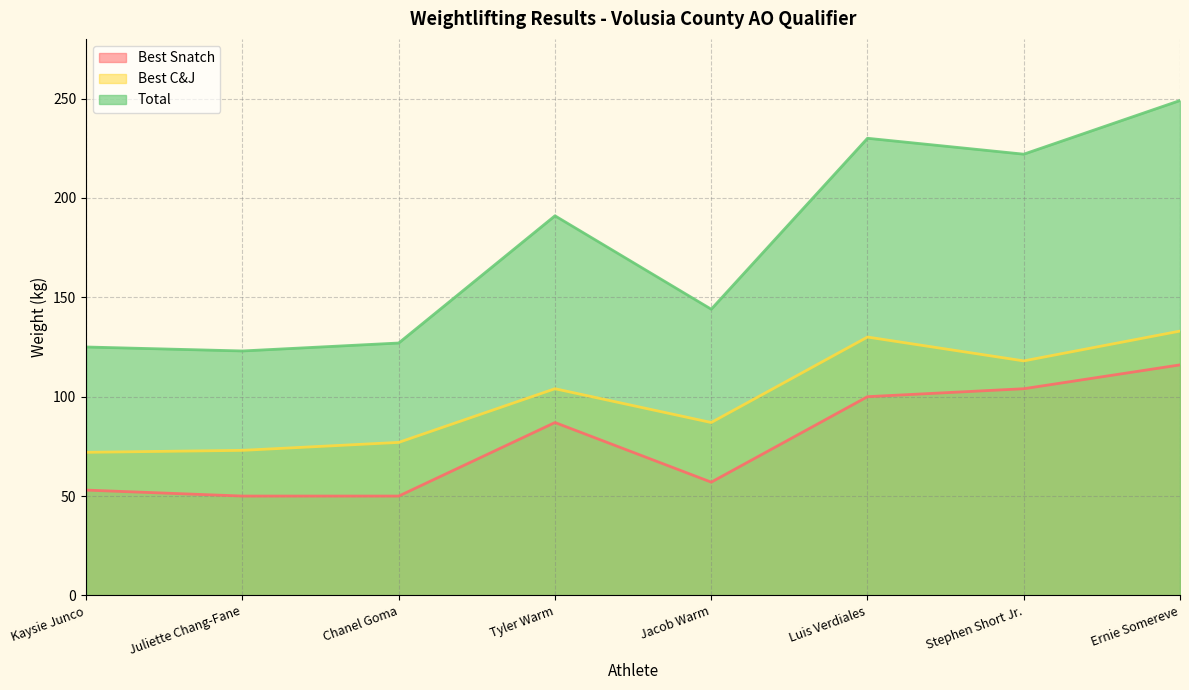

What value does the Best Snatch series have at Tyler Warm, to the nearest 10?

90